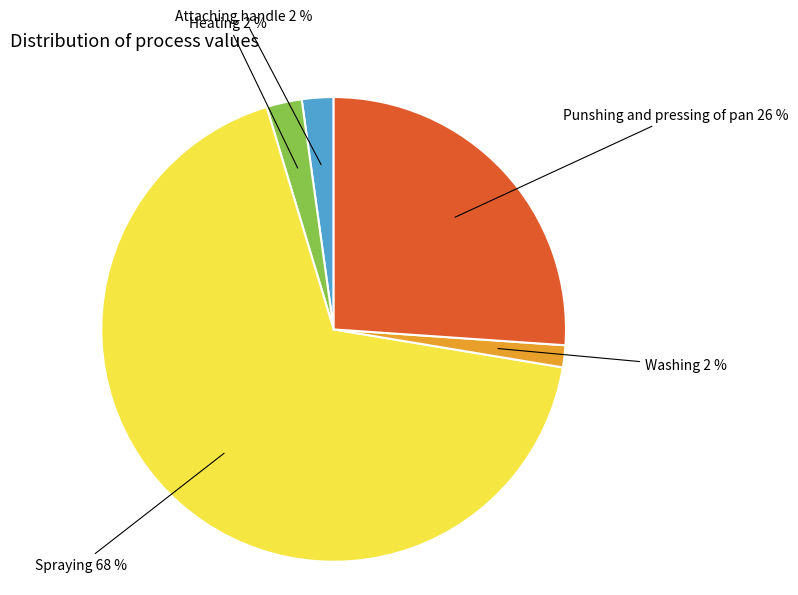

Count the number of slices in the pie.

5